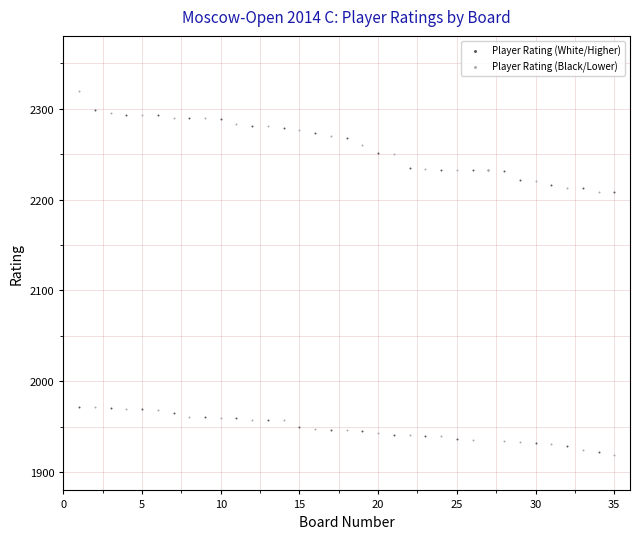

Which series contains the highest Y value?

Player Rating (Black/Lower)